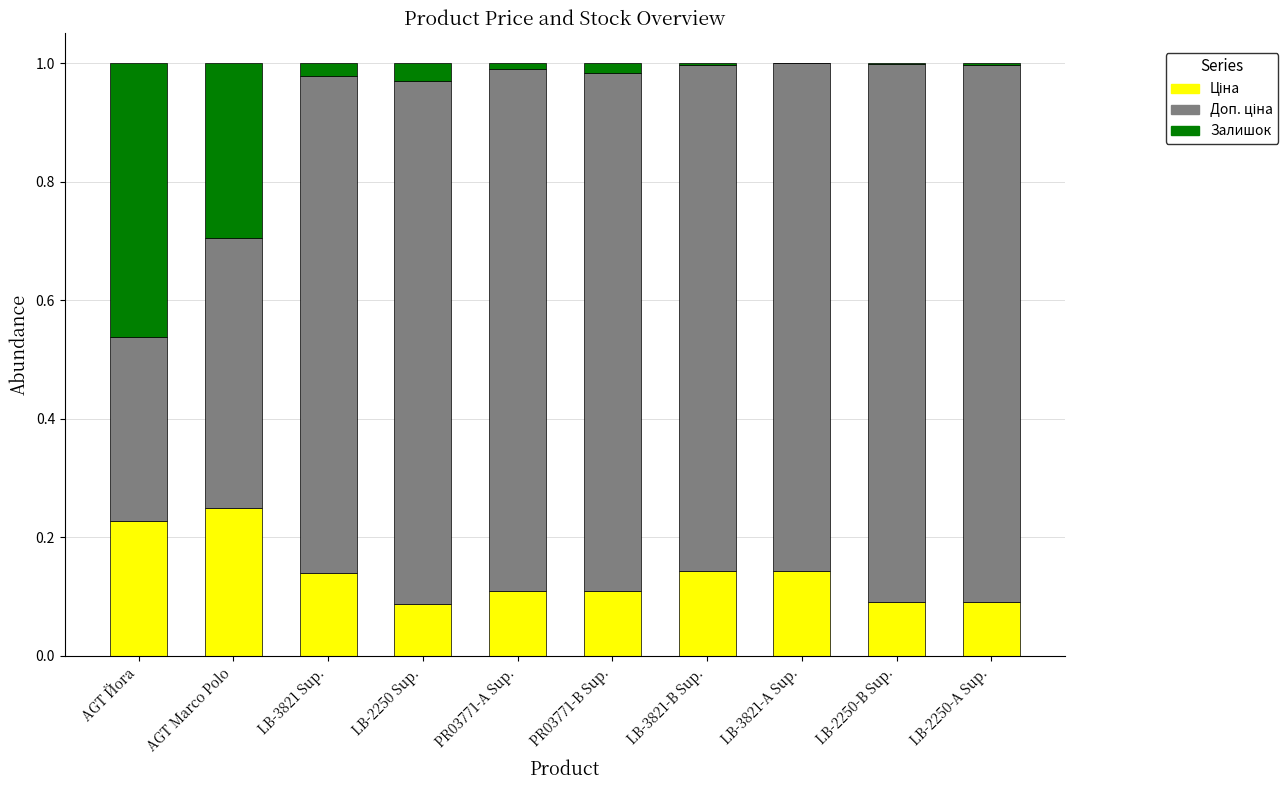

Count the Ціна values in the range 0 to 1.

10